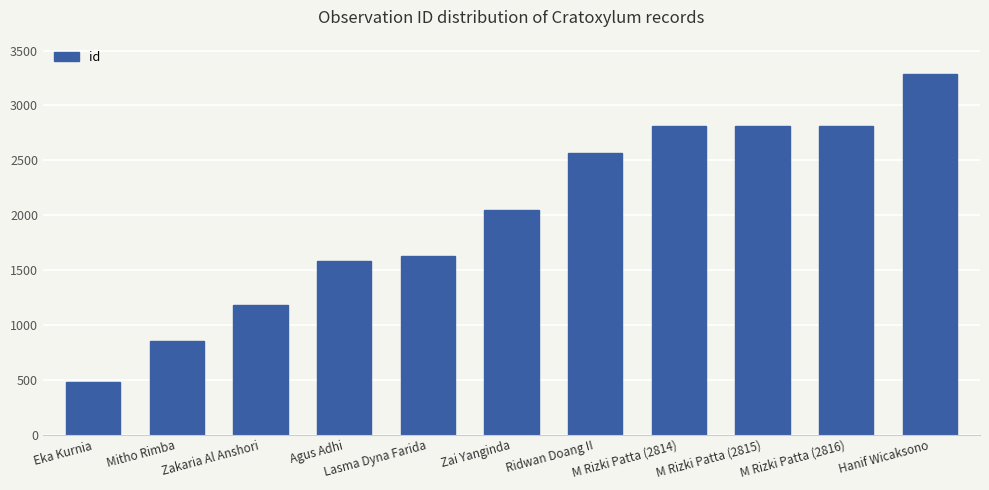

How many bars are there in total?

11